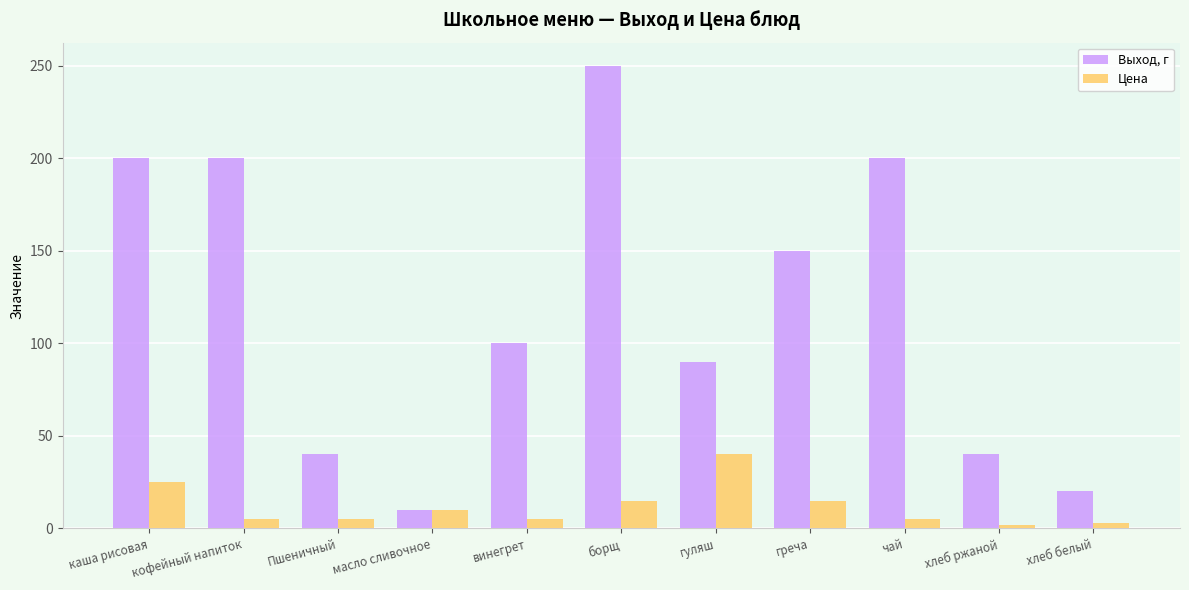

What are all the series names shown in the legend?

Выход, г, Цена